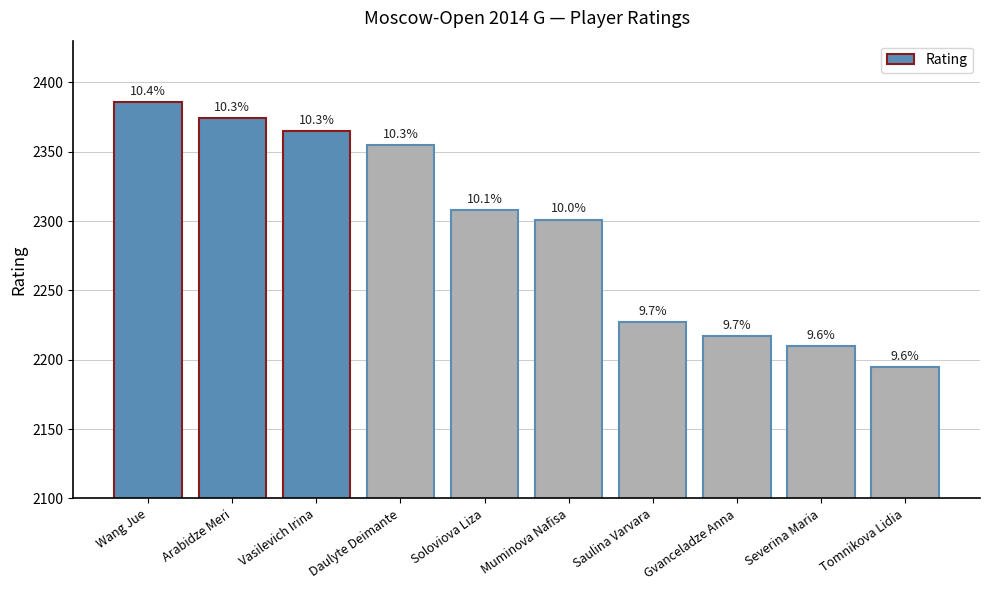

Rank the categories by value from lowest to highest.

Tomnikova Lidia, Severina Maria, Gvanceladze Anna, Saulina Varvara, Muminova Nafisa, Soloviova Liza, Daulyte Deimante, Vasilevich Irina, Arabidze Meri, Wang Jue